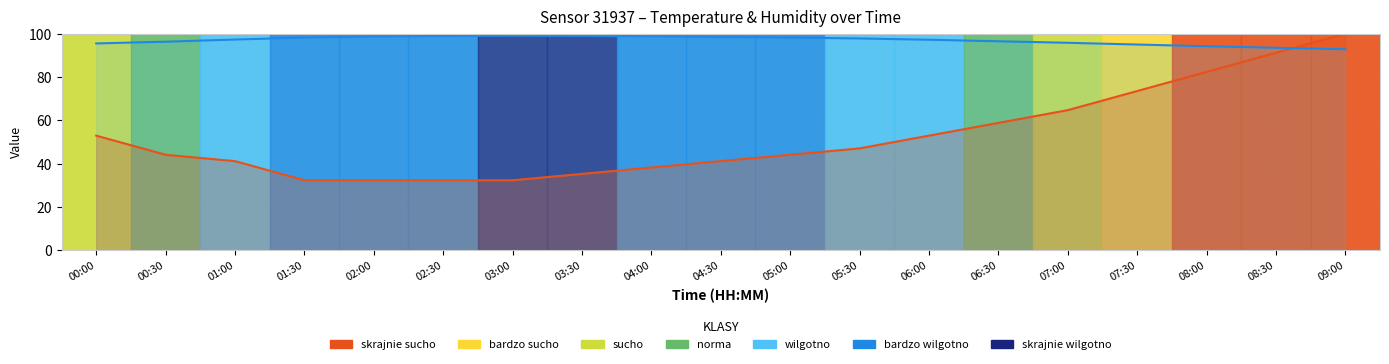

What is the greatest value displayed?

100.0